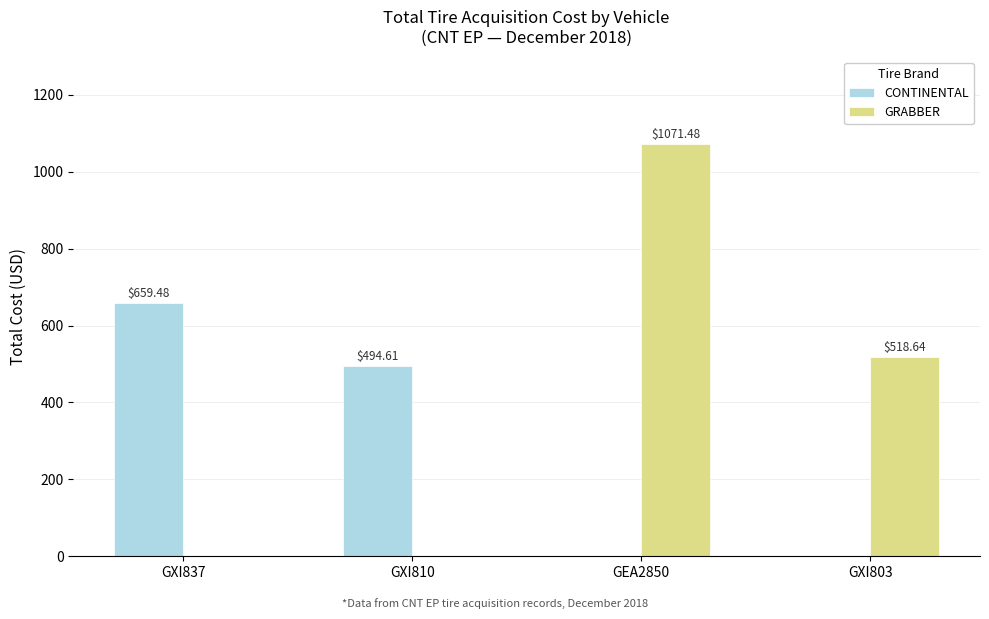

At which category is the sum across all series the highest?

GEA2850